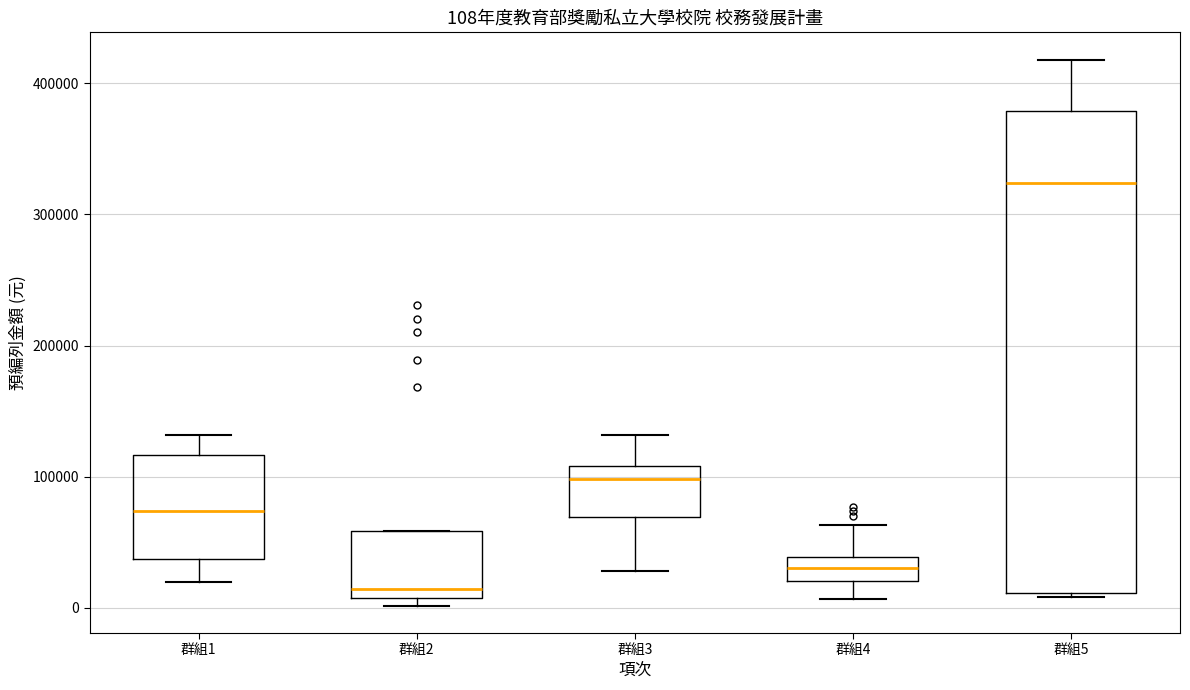

Which box is the tallest, from its lower edge to its upper edge?

群組5